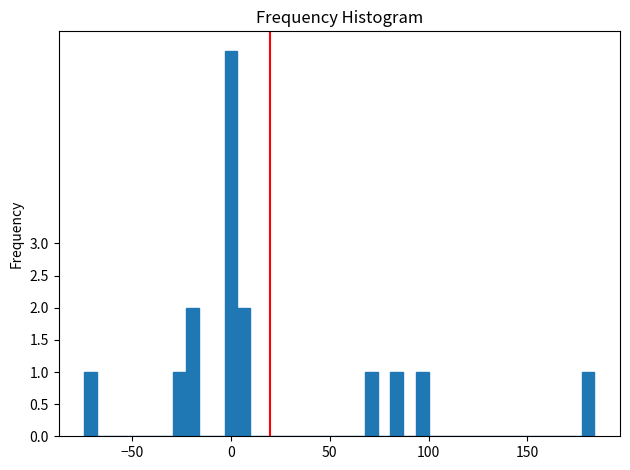

Around what value on the x-axis is the tallest bar? Give the approximate position of its centre, as read against the axis.

0